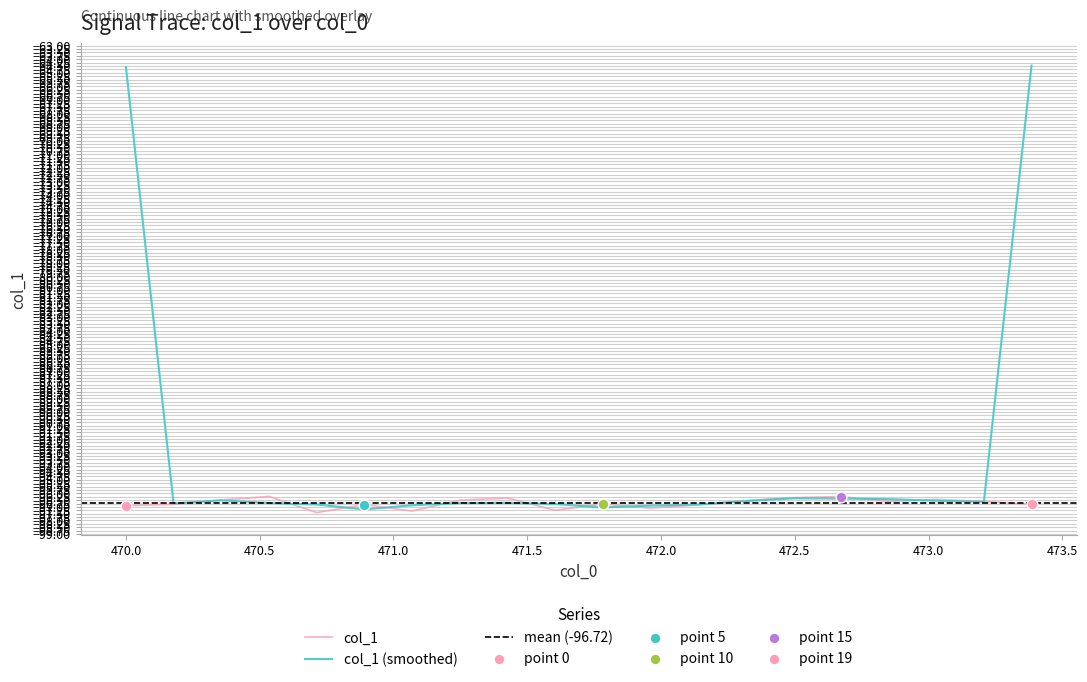

What is the maximum value for col_1?

-96.2